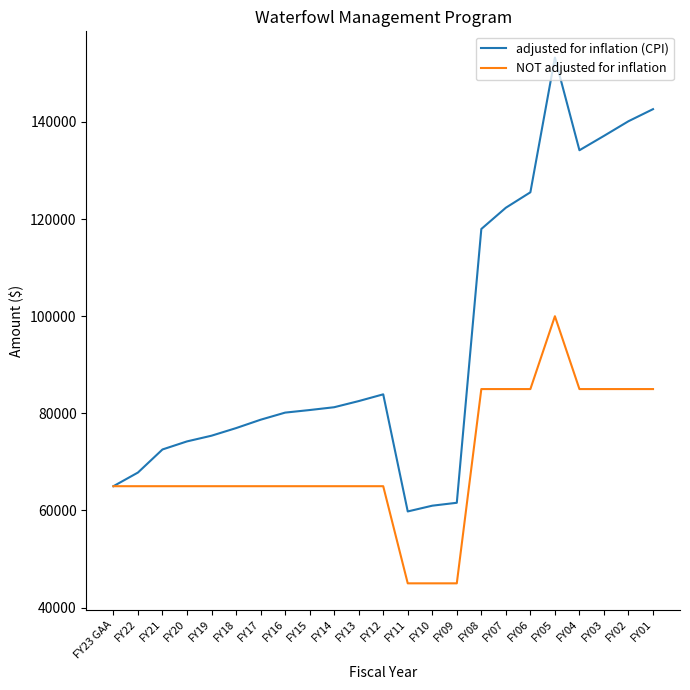

What is the sum of all adjusted for inflation (CPI) values?

2174727